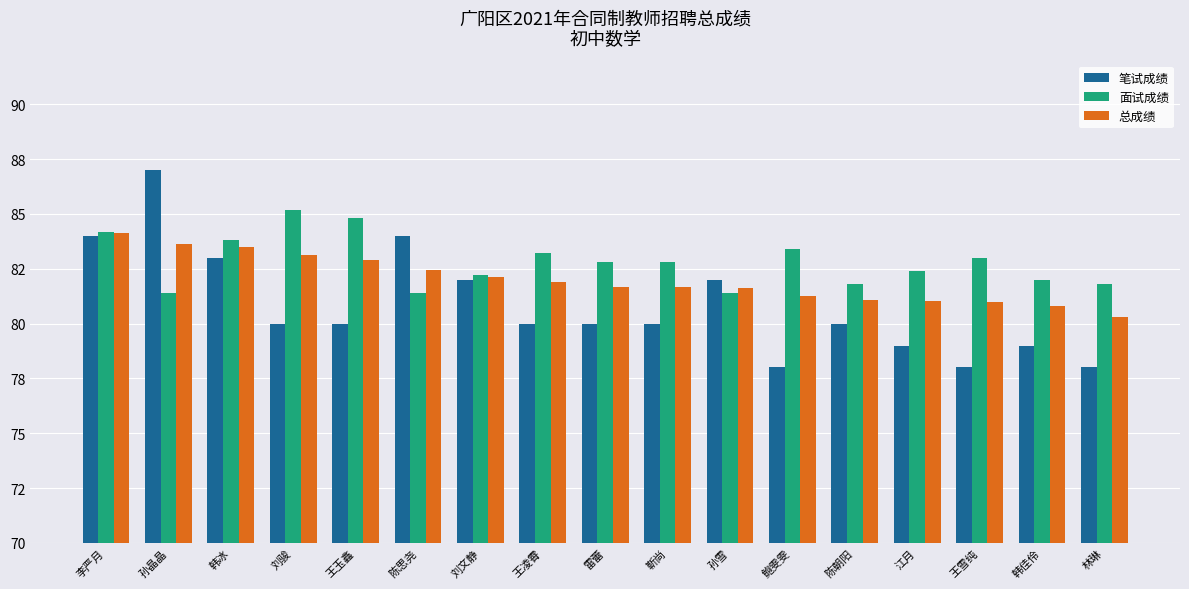

At which category is the sum across all series the highest?

李严月